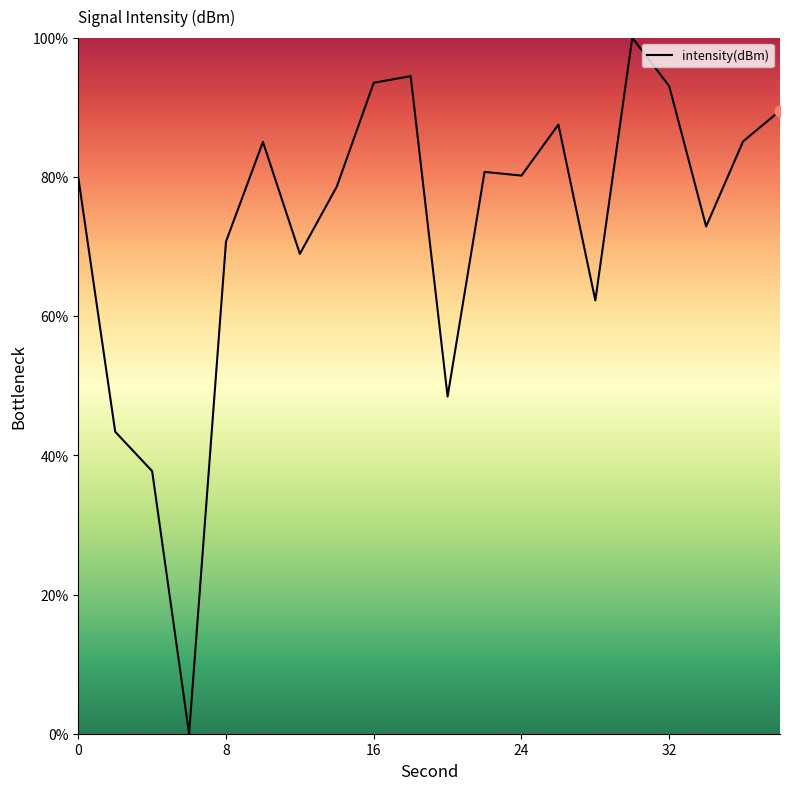

What is the greatest value displayed?

100.0